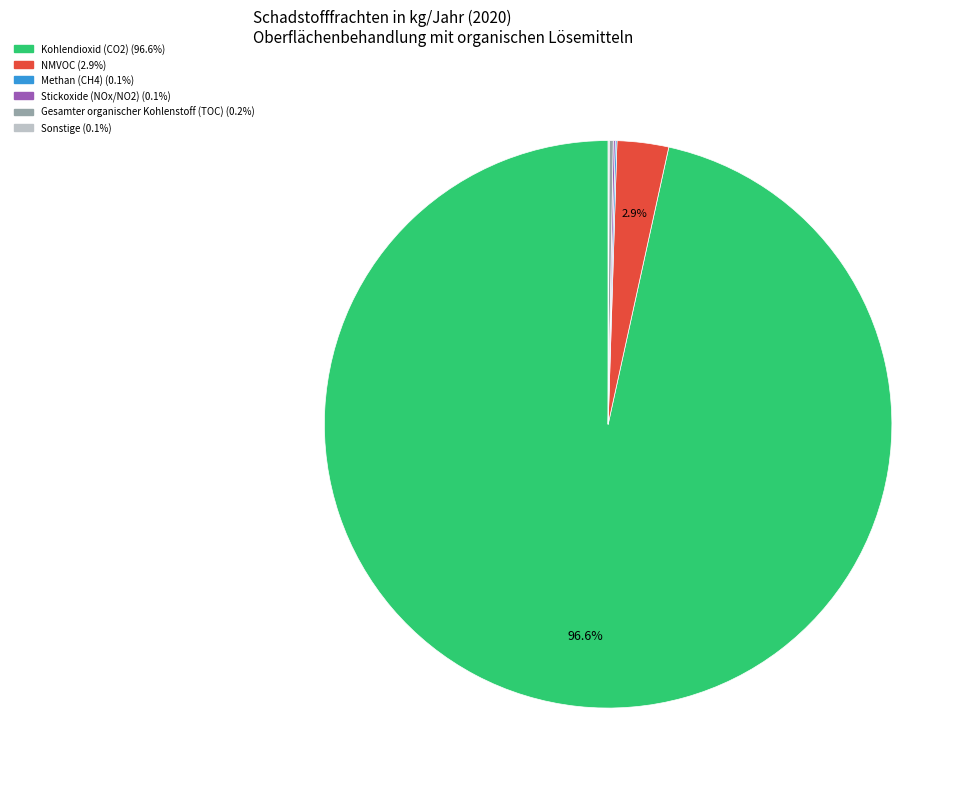

Does any single category account for the majority?

Yes